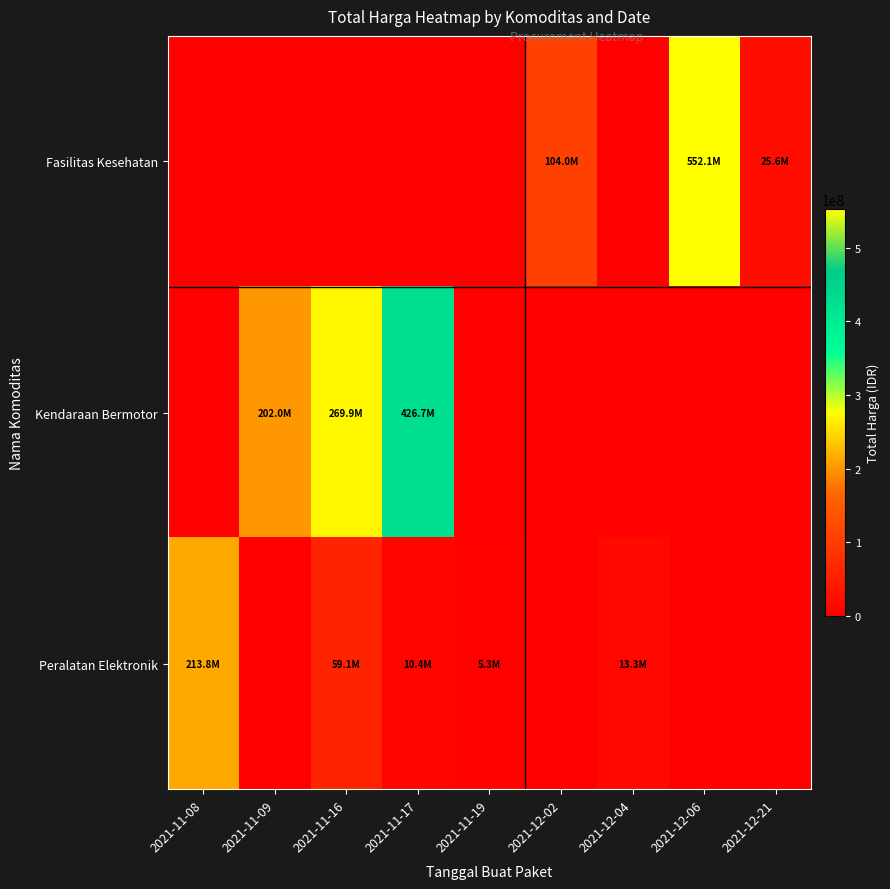

List the series in order of their overall mean, highest first.

Kendaraan Bermotor, Fasilitas Kesehatan, Peralatan Elektronik